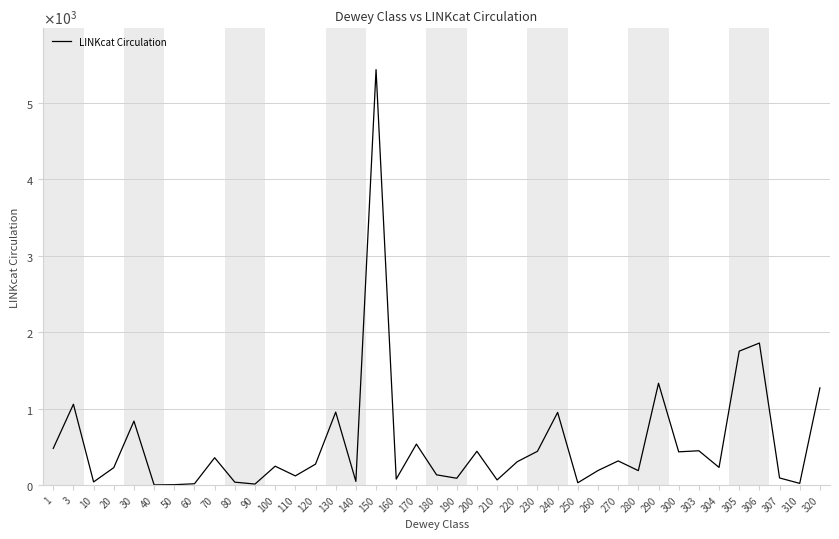

What is the change in value from 60 to 307?

+76